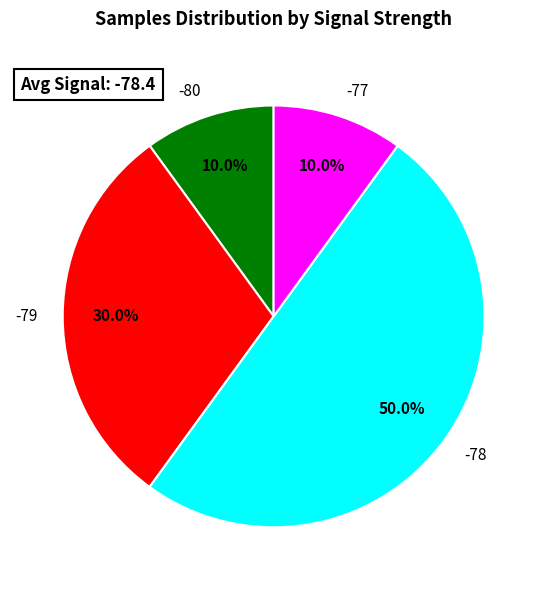

How many slices are in this pie chart?

4